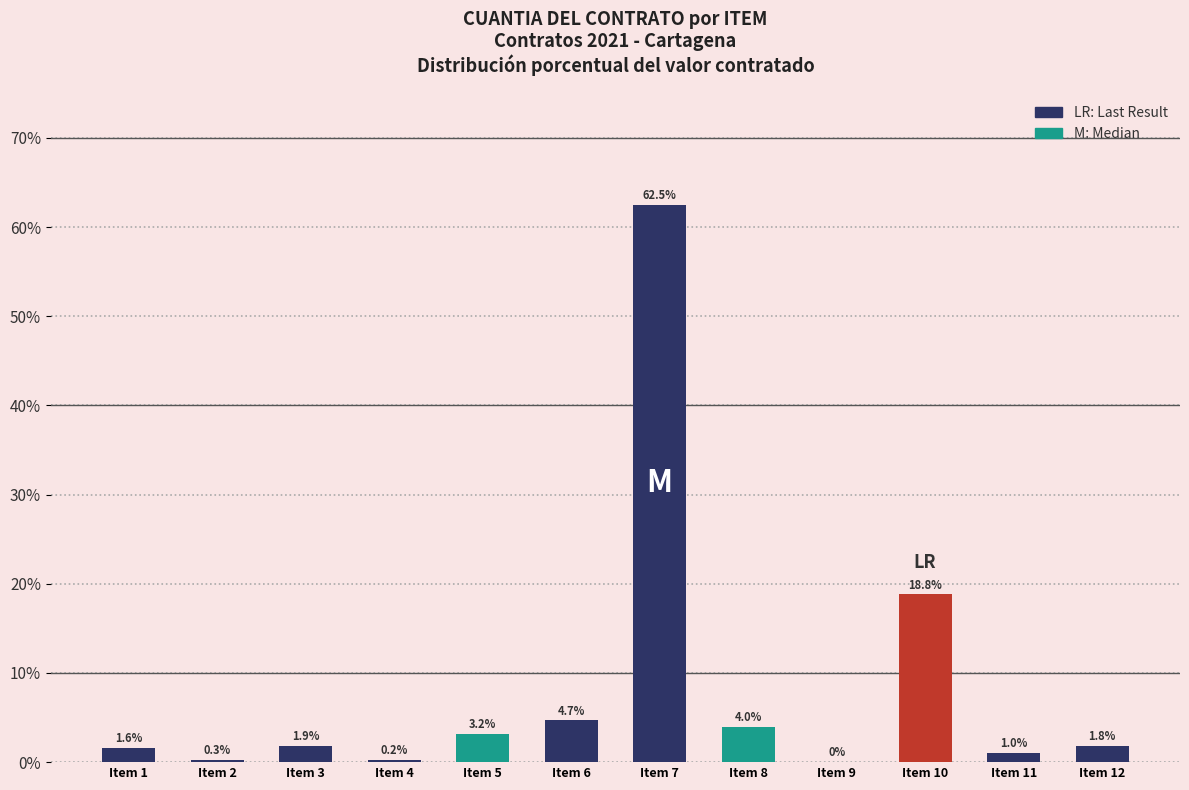

Between Item 10 and Item 3, which is larger?

Item 10